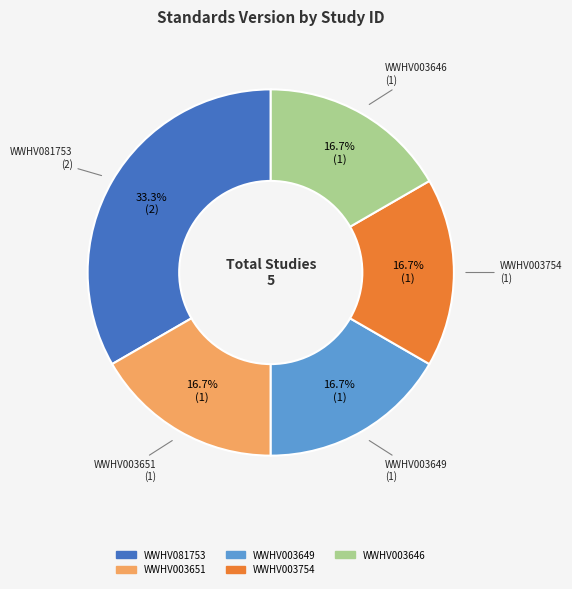

What is the total percentage of WWHV003754 and WWHV081753?

50.0%